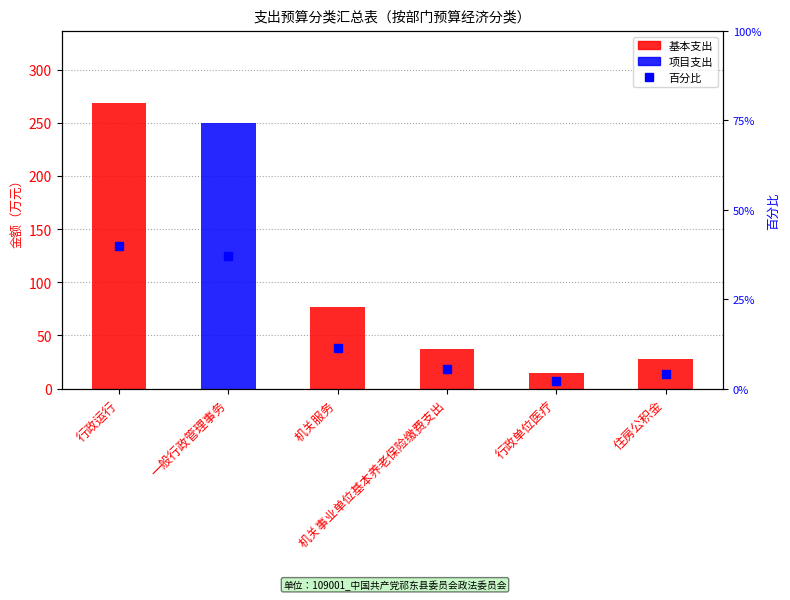

List the labels in order of 百分比 value, smallest first.

行政单位医疗, 住房公积金, 机关事业单位基本养老保险缴费支出, 机关服务, 一般行政管理事务, 行政运行